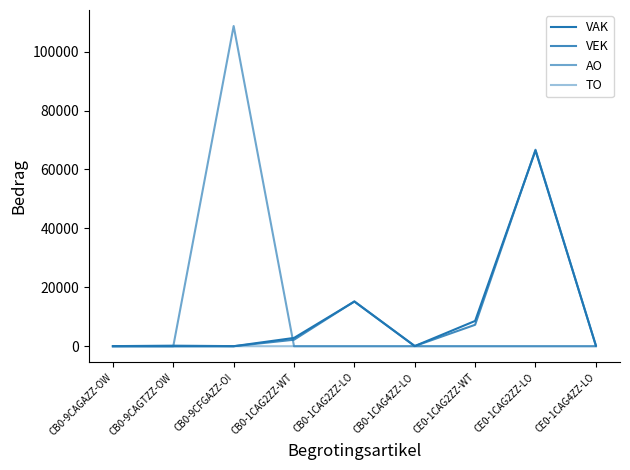

How many intersections are there between TO and AO?

2